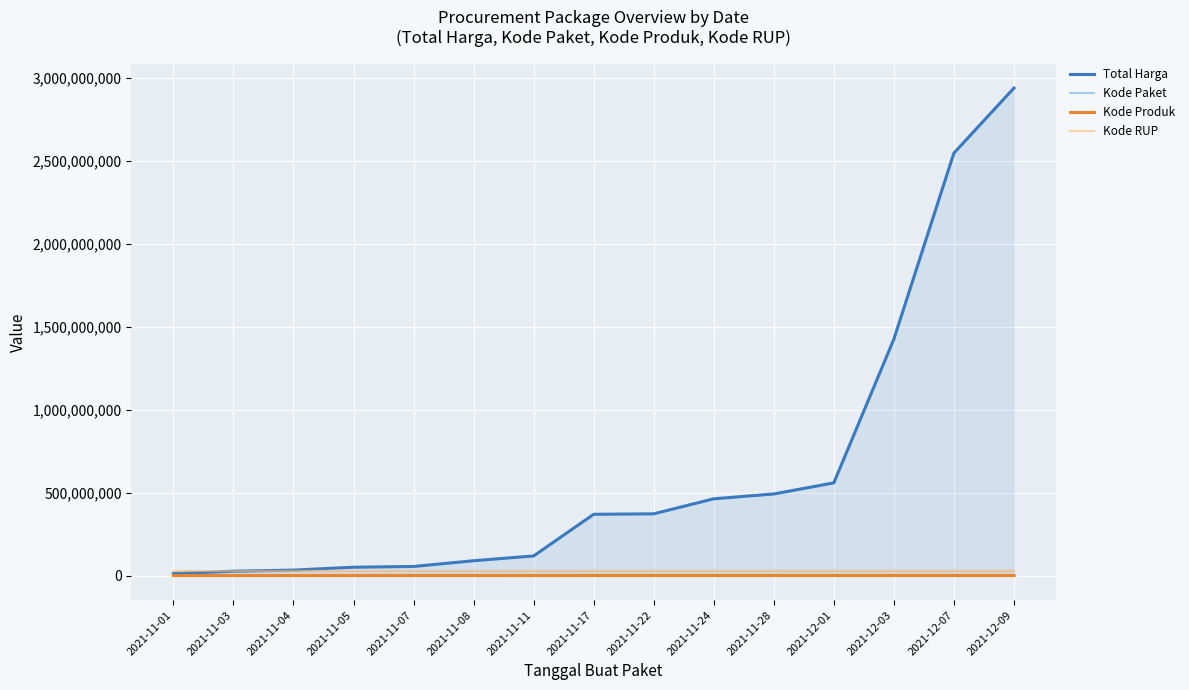

How many data points in Kode Paket are above 40112?

7